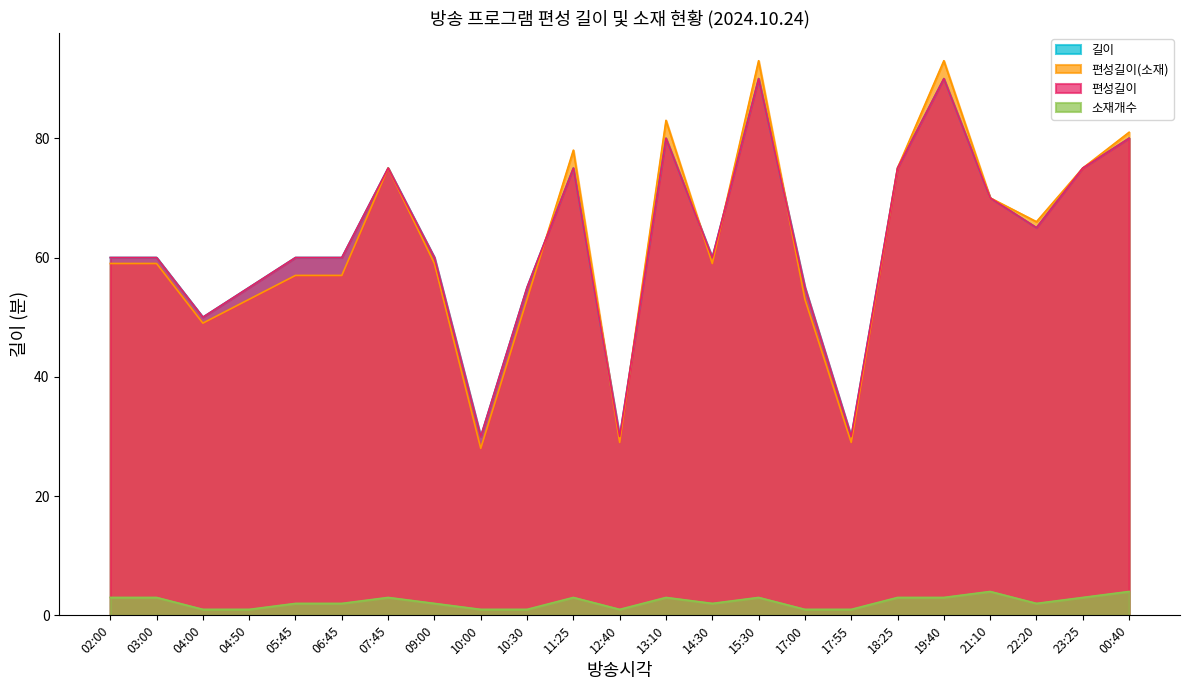

What is the sum of all 소재개수 values?

52